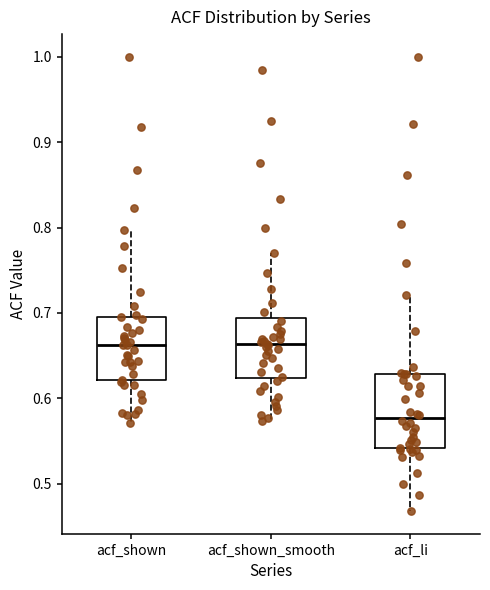

Reading left to right, transcribe this box plot: for each box, give where its median line is, the range the box spans, and where its two whiskers end, as read against the y-axis. The values are not printed on the chart, so give them approximately, as read against the axis.

acf_shown: median 0.66, box 0.62 to 0.70, whiskers 0.57 to 0.80
acf_shown_smooth: median 0.66, box 0.62 to 0.69, whiskers 0.57 to 0.77
acf_li: median 0.58, box 0.54 to 0.63, whiskers 0.47 to 0.72